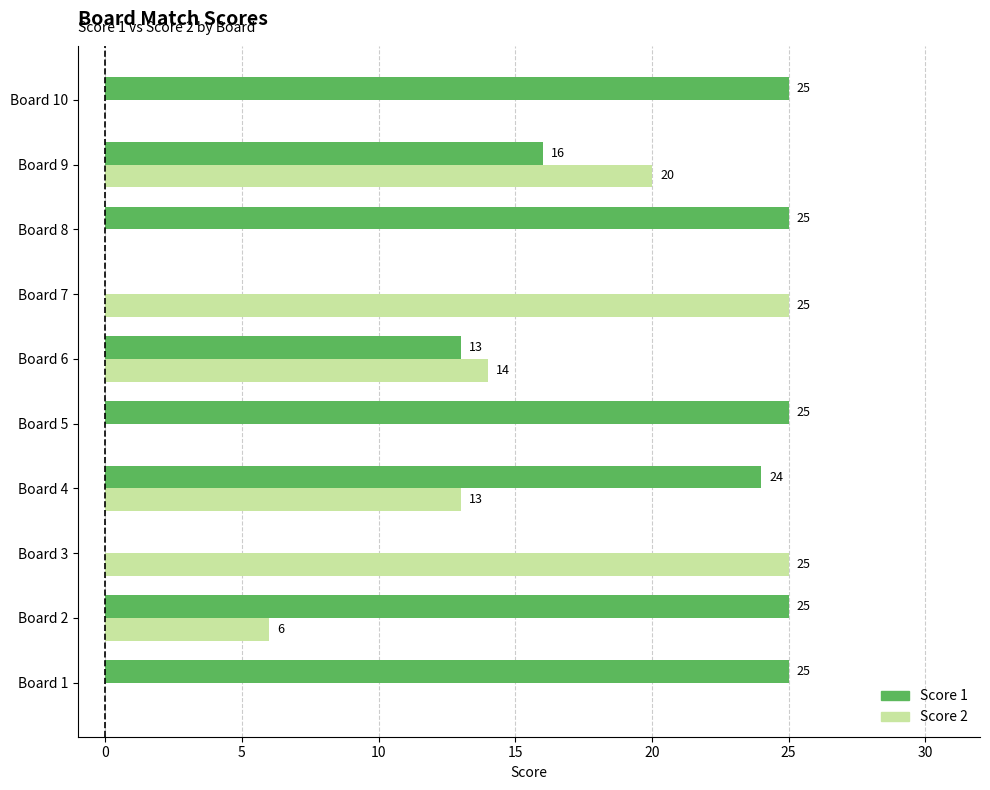

At which label is Score 1 closest to 12?

Board 6